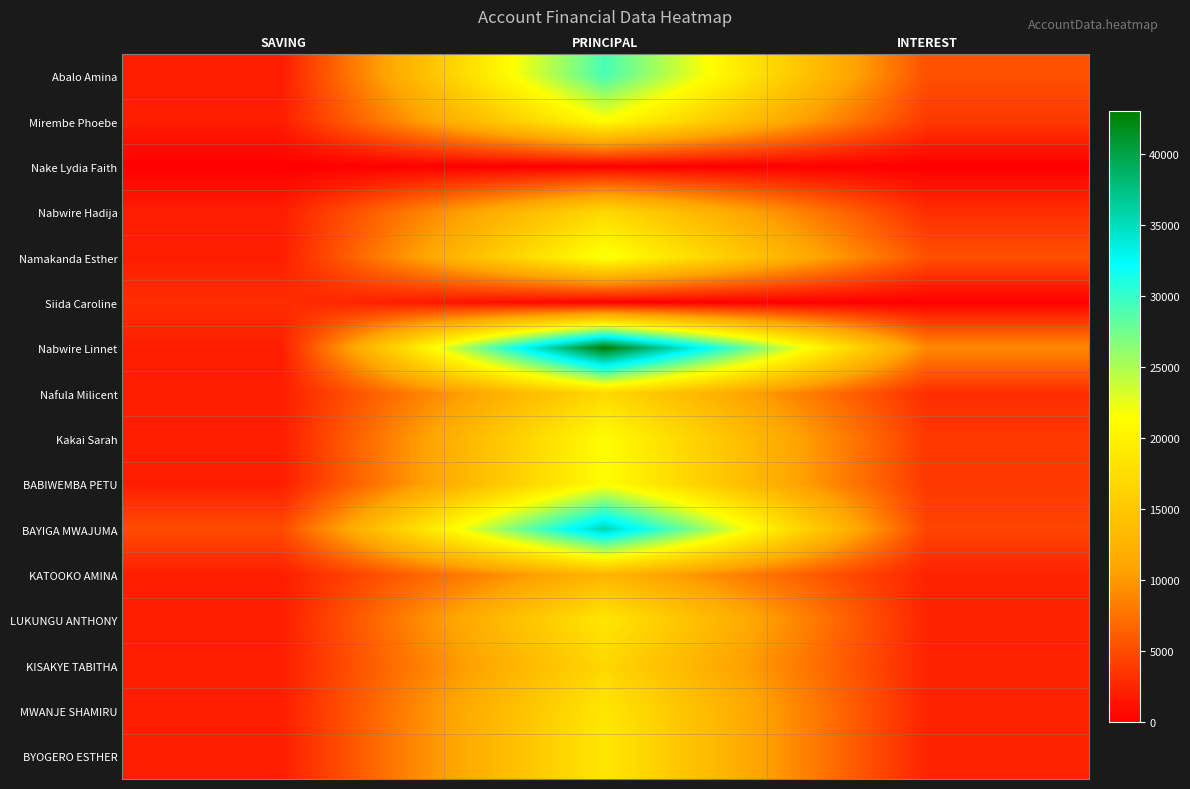

Which series has the largest total across all categories?

Nabwire Linnet